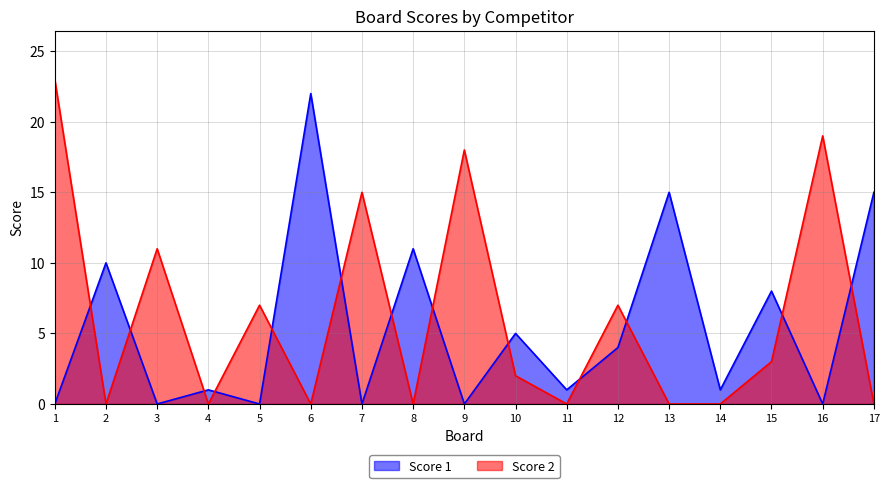

How many interior local valleys does the Score 2 series have?

5